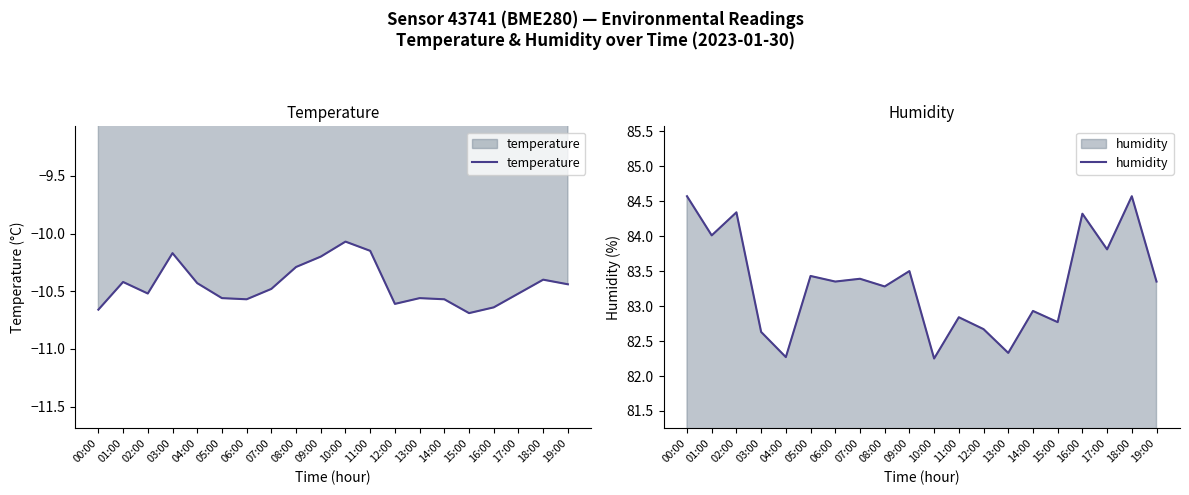

Where does the humidity series first go above 83?

00:00